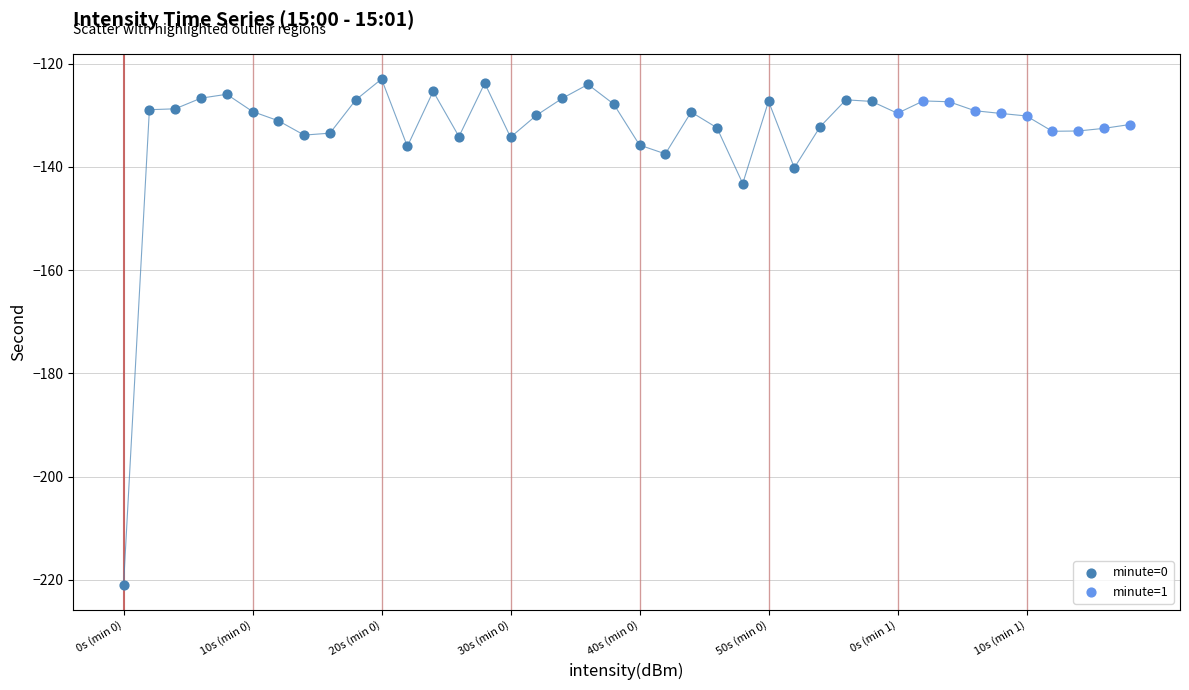

Which series contains the lowest Y value?

minute=0